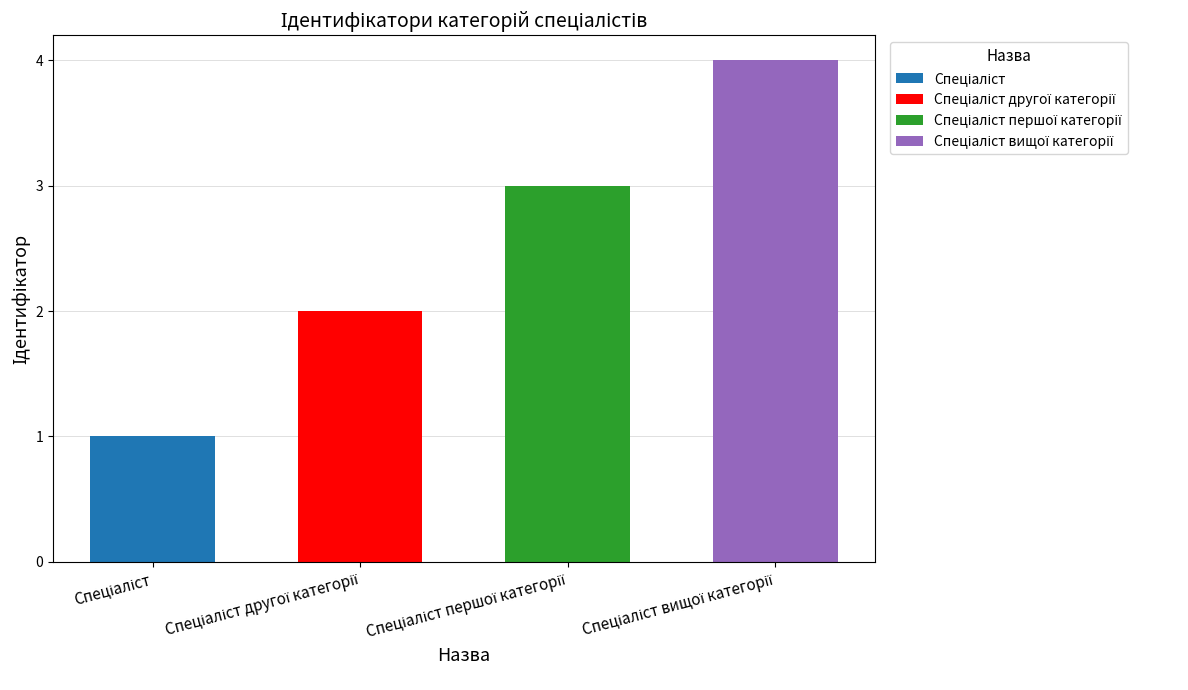

Count the number of values greater than 3.

1